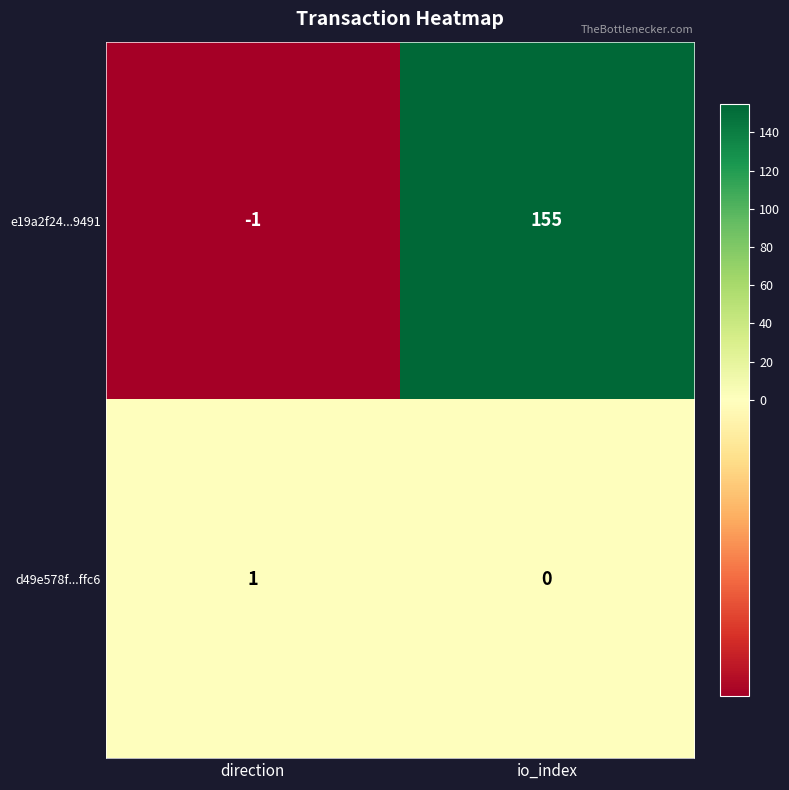

What is the difference between the maximum and minimum values in the e19a2f24...9491 series?

156